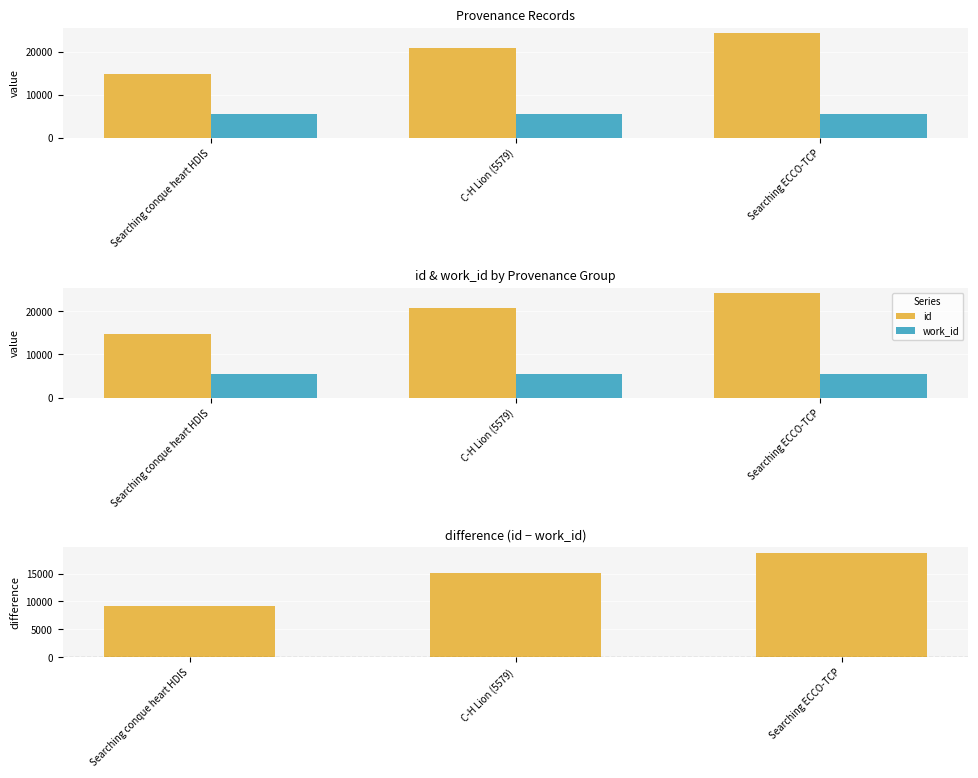

Does the chart contain any negative values?

No